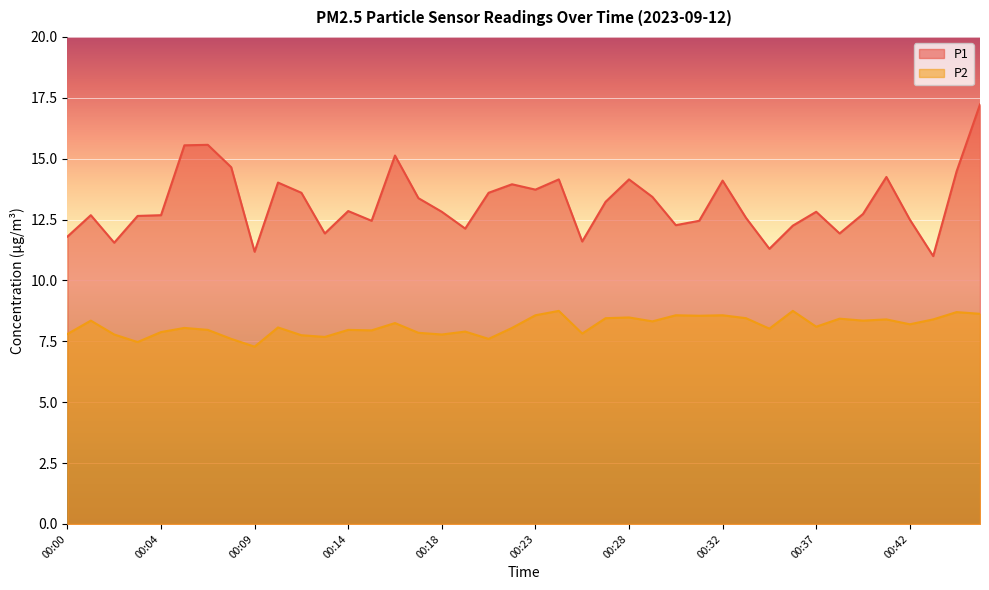

What is the difference between the maximum and minimum values in the P1 series?

6.2